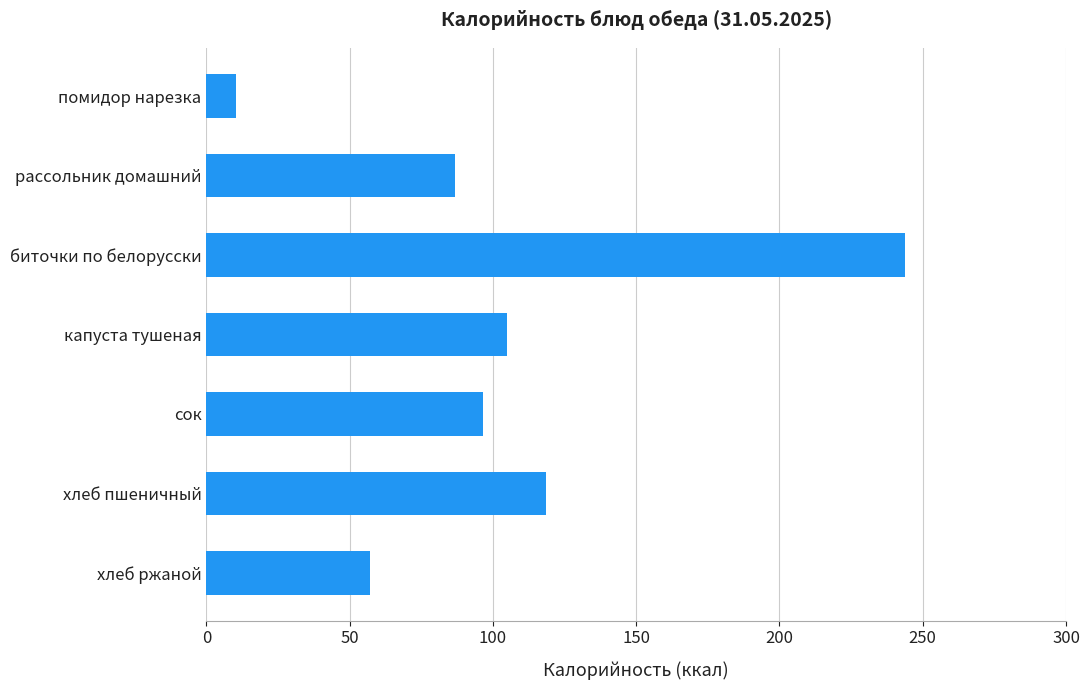

What is the minimum value shown in the chart?

10.2